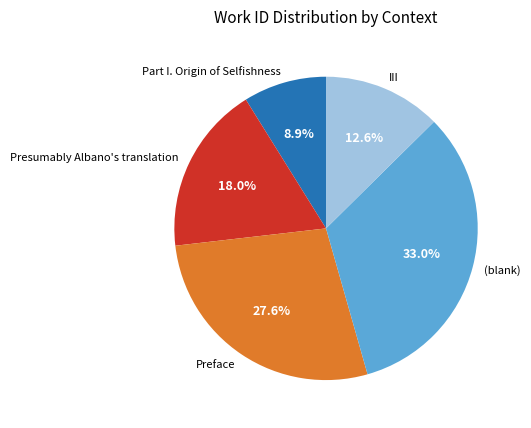

To the nearest percent, what portion does III represent?

13%